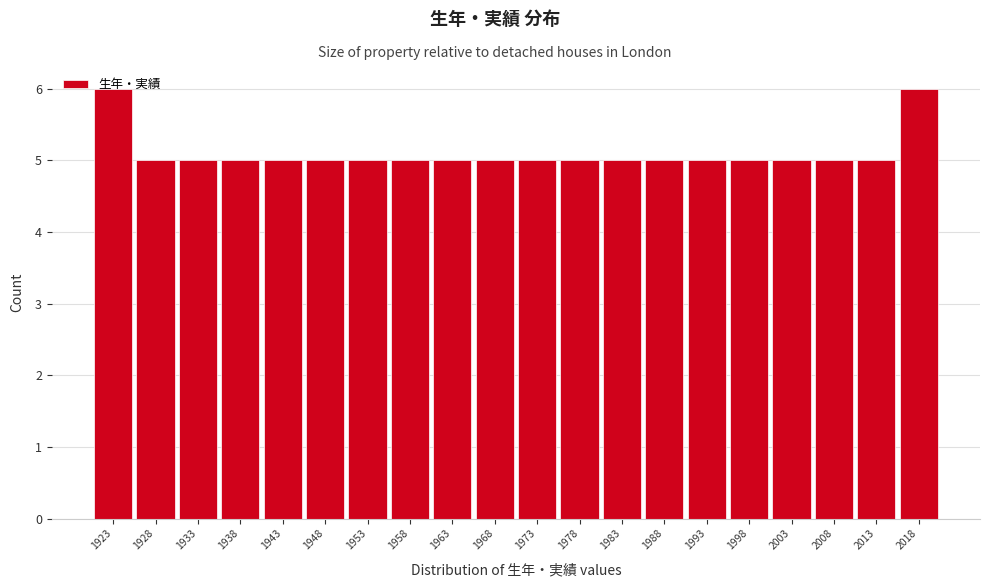

The value at 1938 is 5. True or false?

True